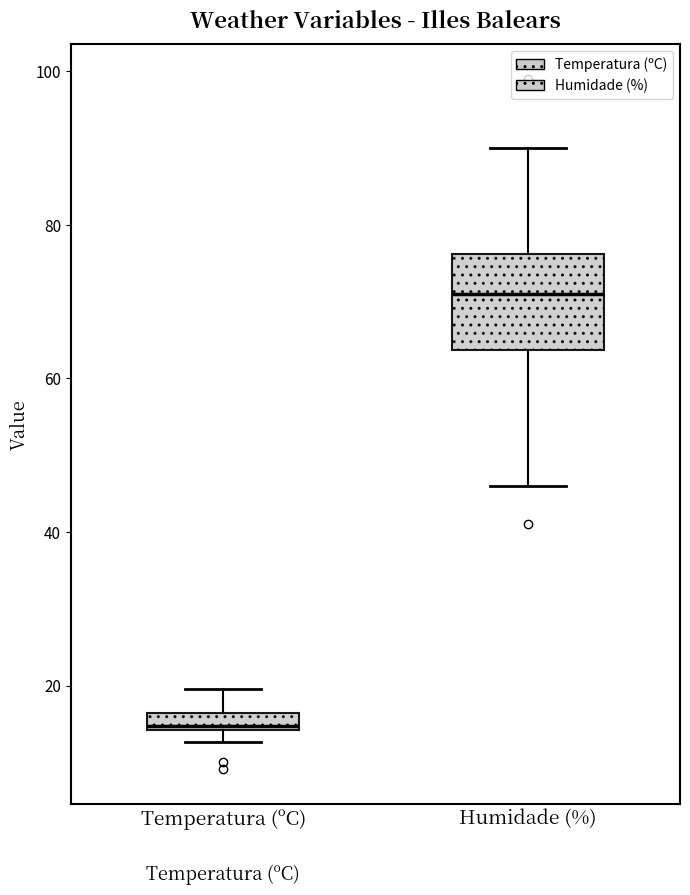

Which box is the tallest, from its lower edge to its upper edge?

Humidade (%)